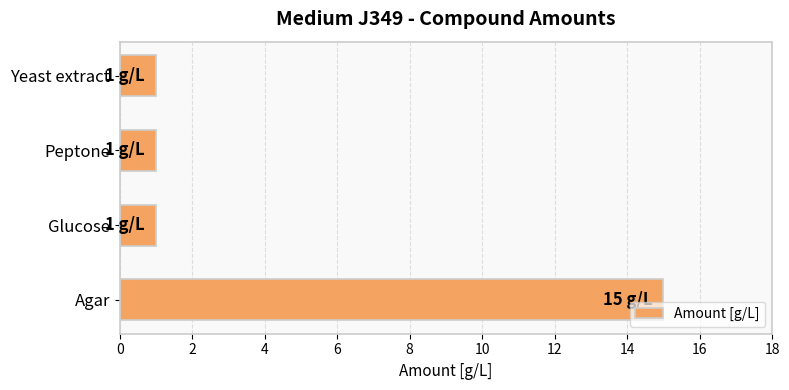

Between Agar and Yeast extract, which is larger?

Agar